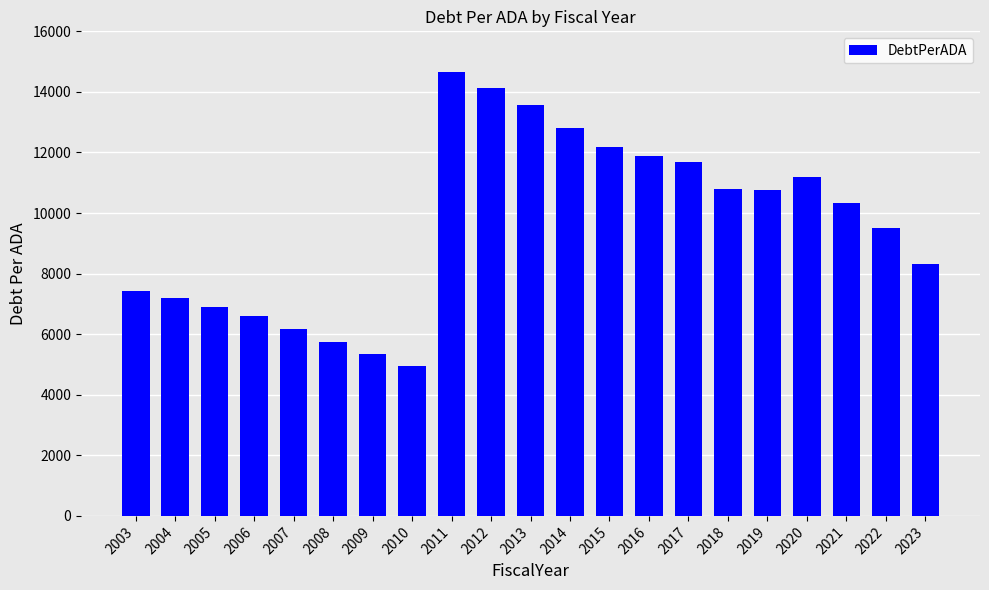

Are the bars horizontal?

No